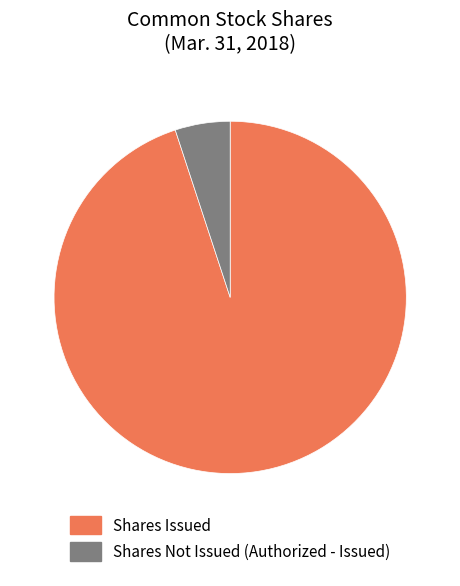

Does any single category account for the majority?

Yes